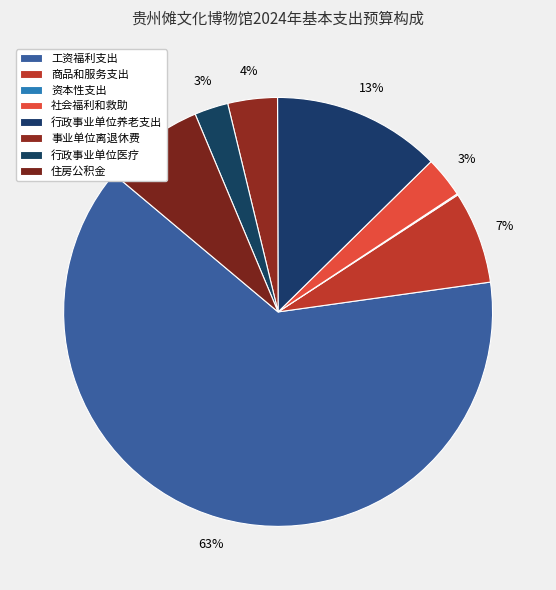

The 事业单位离退休费 slice represents 4% of the pie. True or false?

True